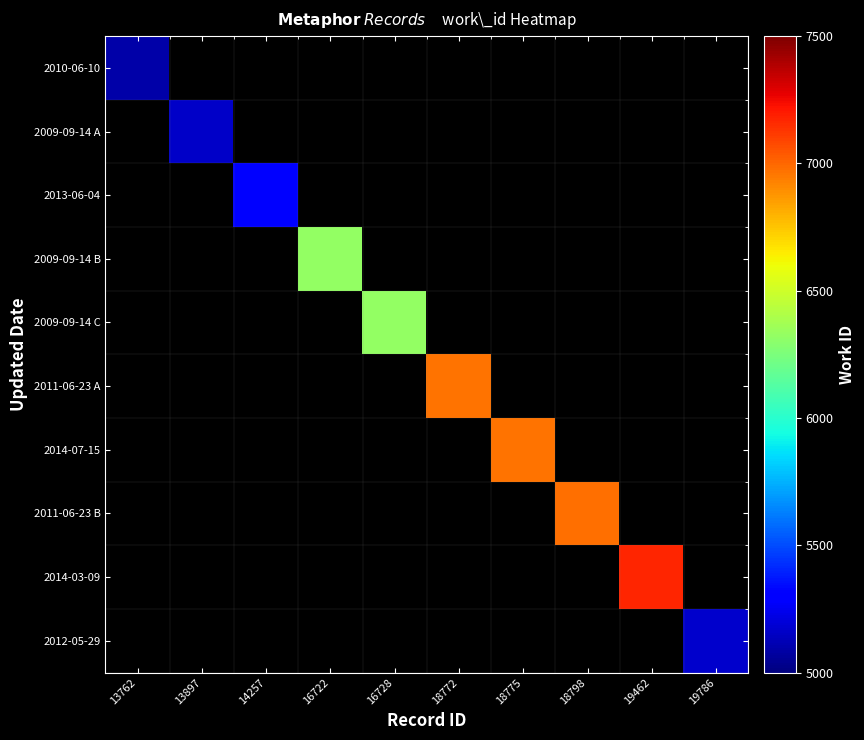

The 2012-05-29 series shows 5175.0 at 19786. True or false?

True